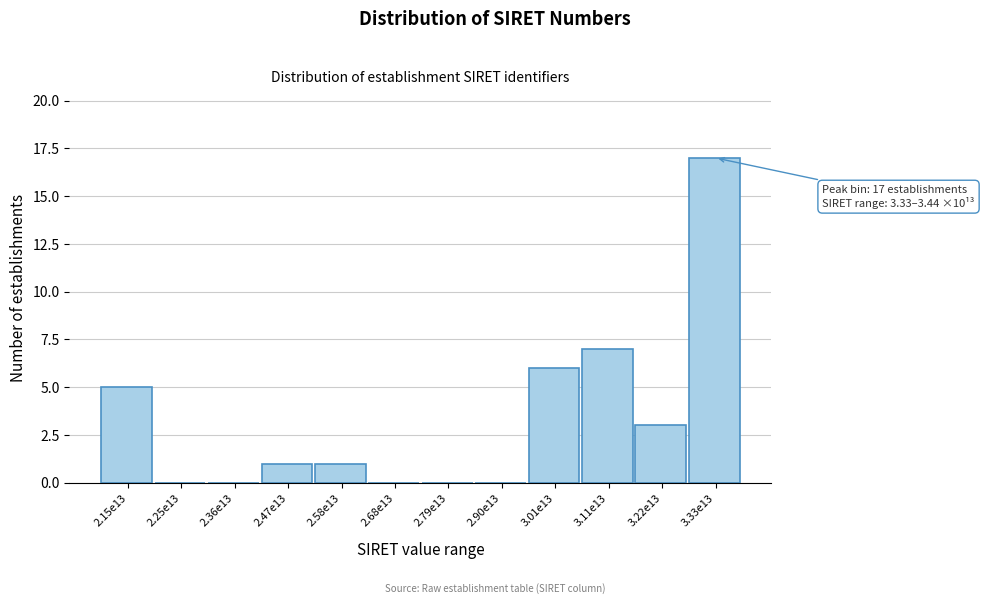

Reading left to right, transcribe all the data shown in this chart.

2.15e13=5	2.25e13=0	2.36e13=0	2.47e13=1	2.58e13=1	2.68e13=0	2.79e13=0	2.90e13=0	3.01e13=6	3.11e13=7	3.22e13=3	3.33e13=17